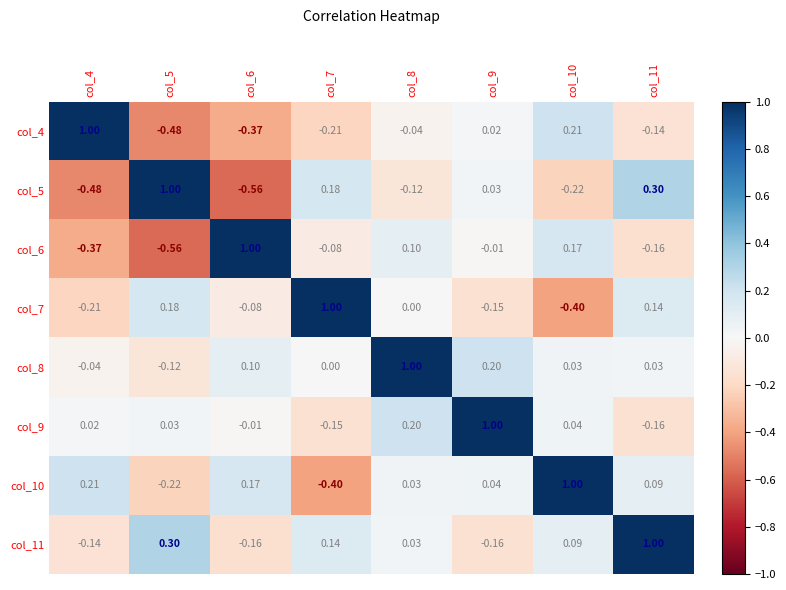

Is the value of col_11 at col_6 greater than the value of col_7 at col_5?

No